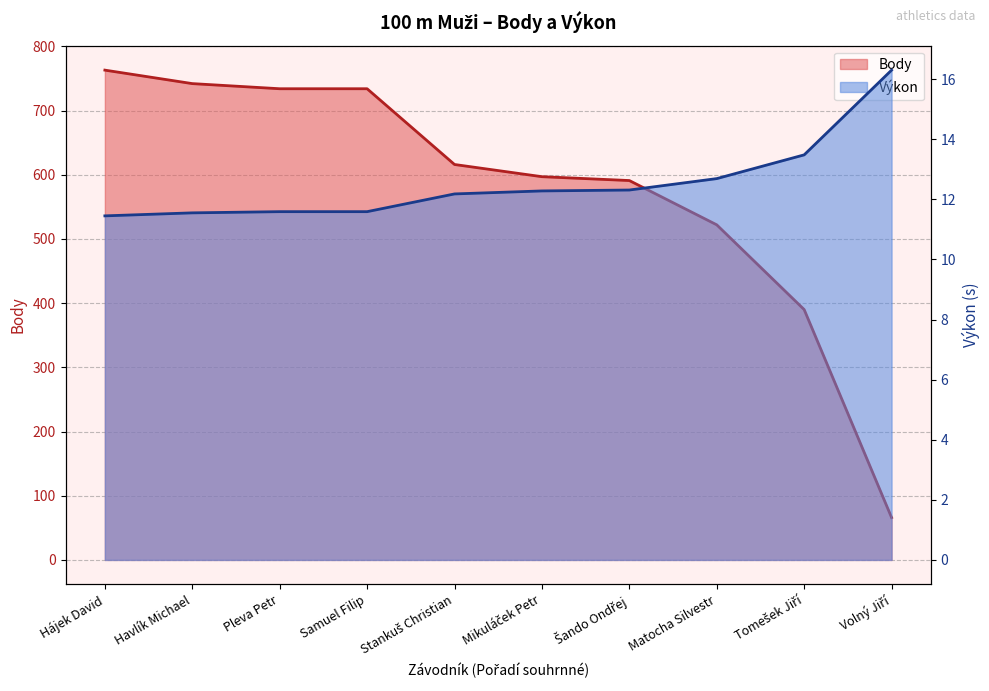

Reading right to left, what are all the values shown in this chart?

Body: 66.0	390.0	522.0	591.0	597.0	616.0	734.0	734.0	742.0	763.0
Výkon: 16.3	13.5	12.7	12.3	12.3	12.2	11.6	11.6	11.6	11.4